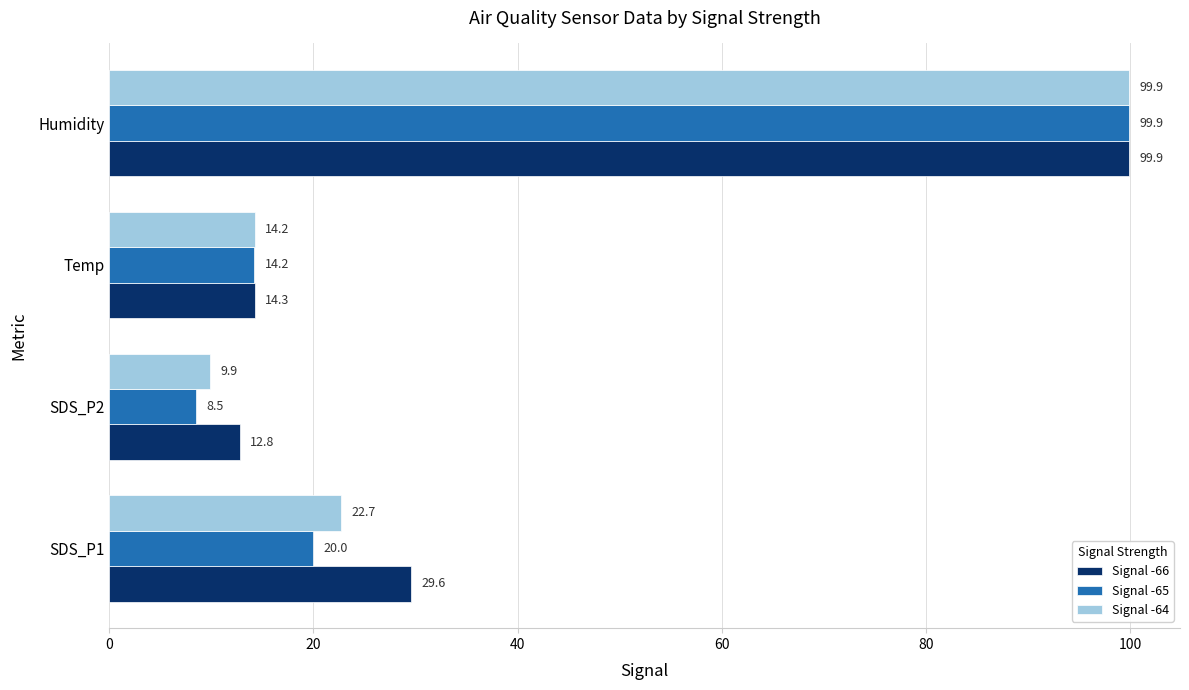

Rank the series by their average value, from highest to lowest.

Signal -66, Signal -64, Signal -65